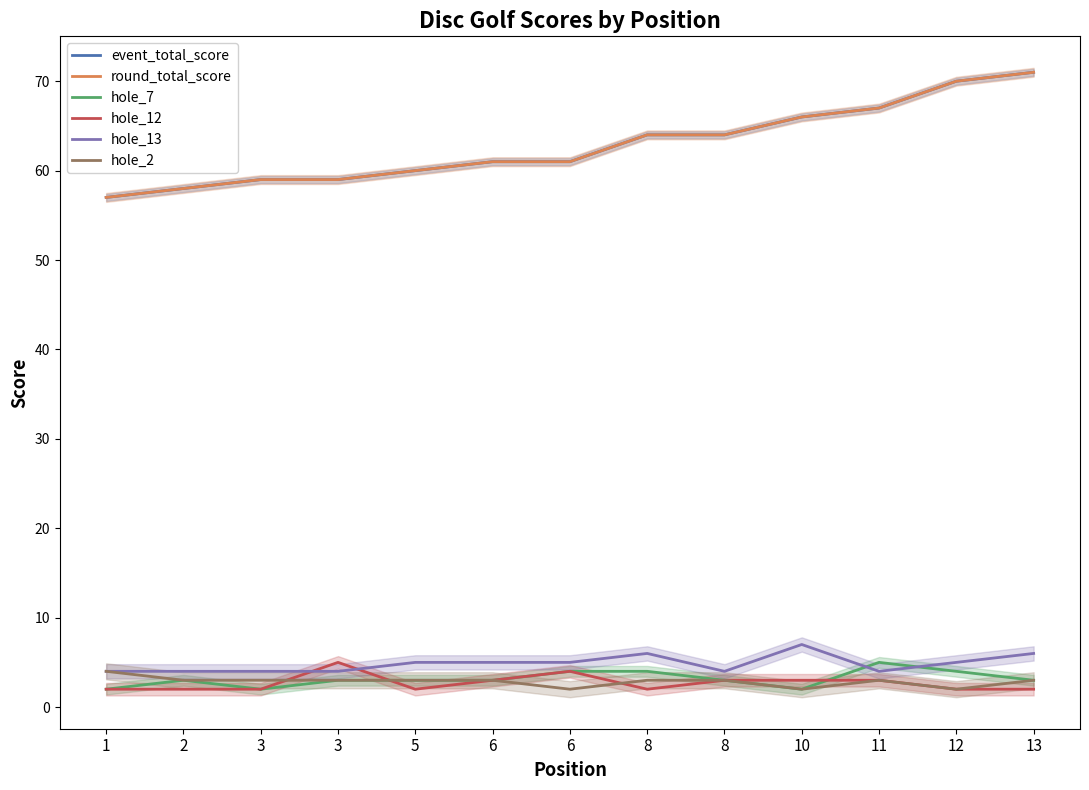

At how many categories does at least one series exceed 41?

13